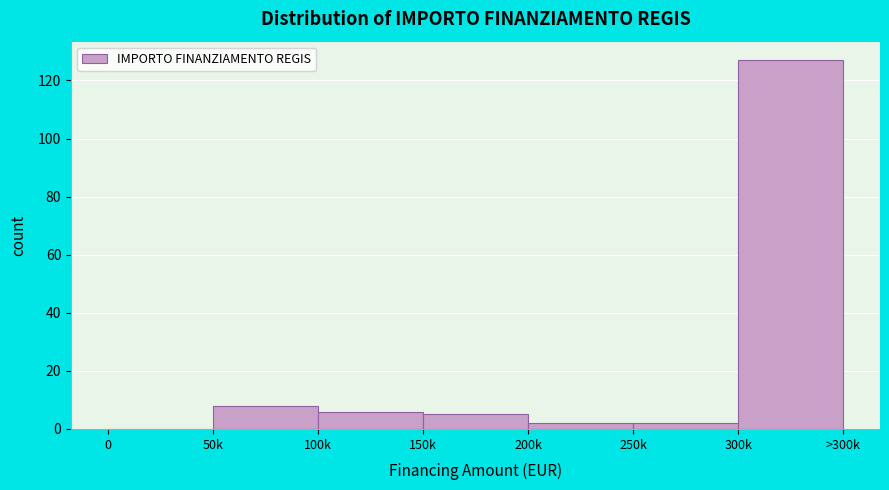

Reading left to right, what are all the values shown in this chart?

0=0	50k=8	100k=6	150k=5	200k=2	250k=2	300k=127